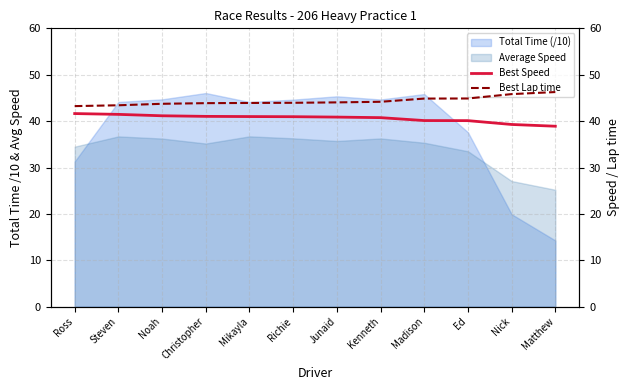

Which category has the highest value in the Best Lap time series?

Matthew